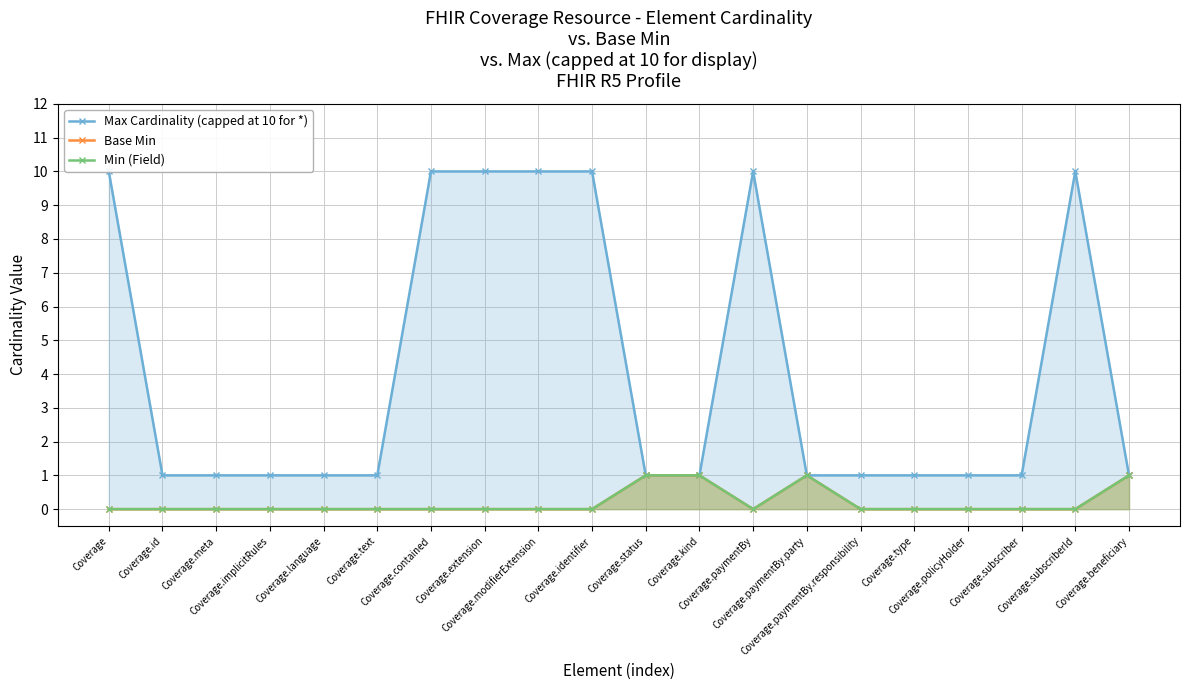

True or false: Base Min has more than 1 points higher than both neighbors.

False